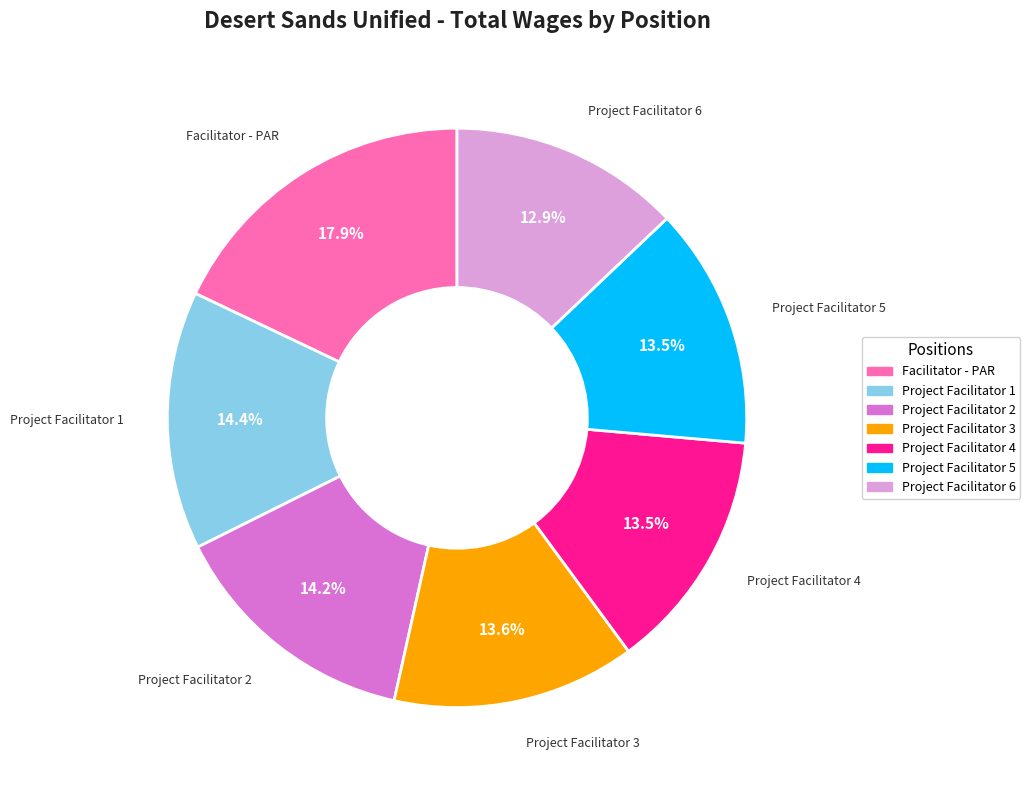

How many segments does this pie chart have?

7